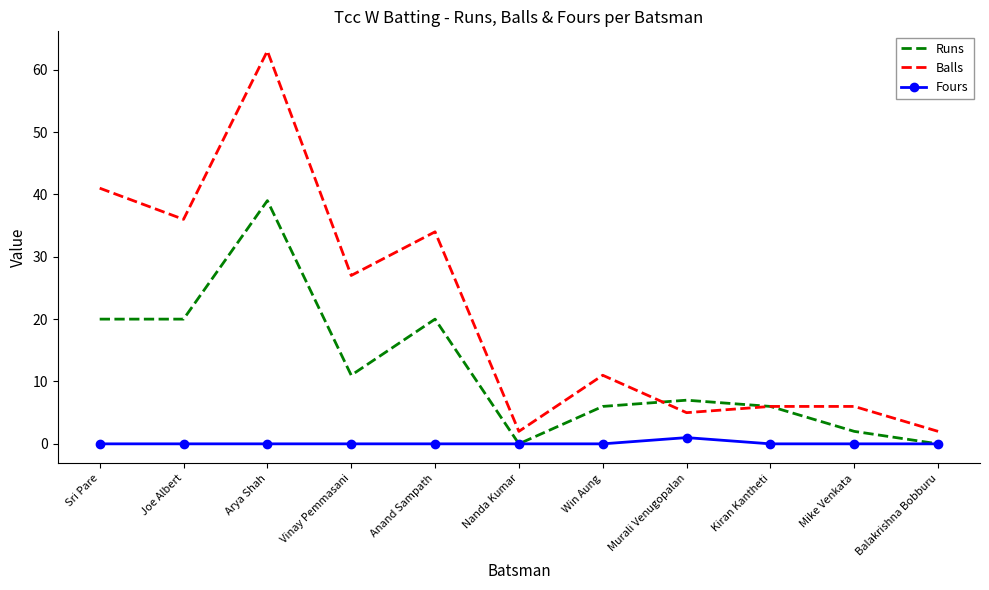

At which category does Runs reach its first local peak?

Arya Shah